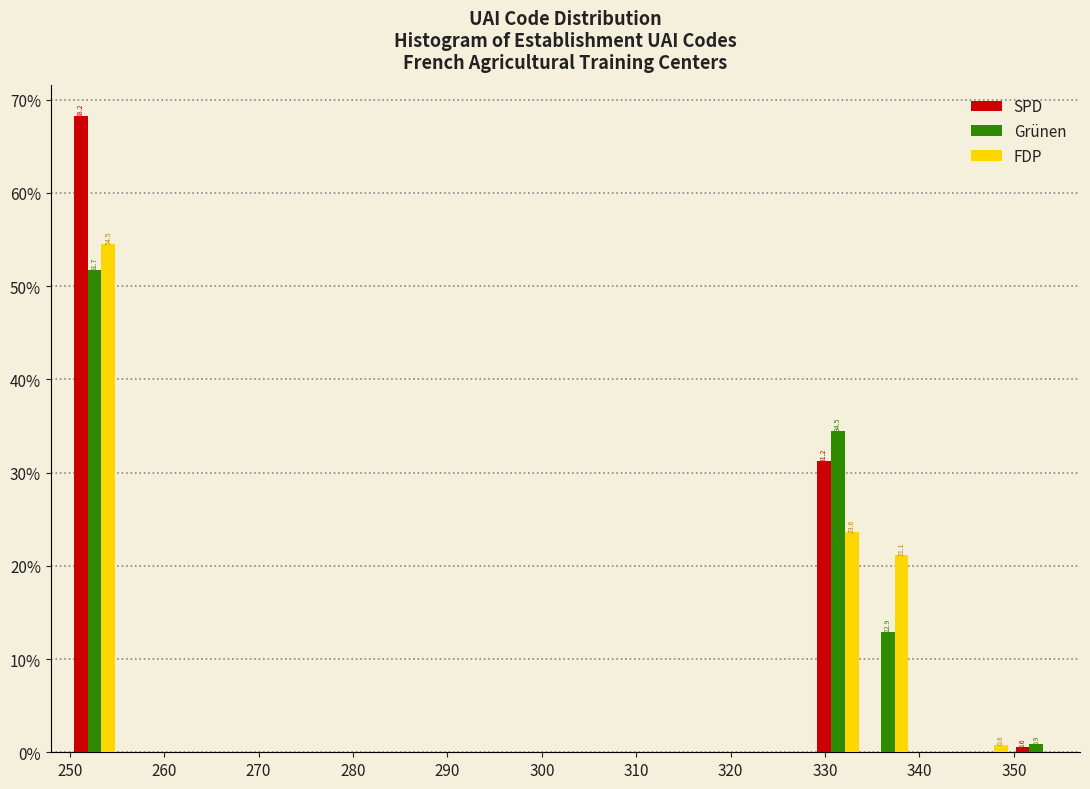

In the Grünen series, which range on the x-axis has the tallest bar?

250 to 255